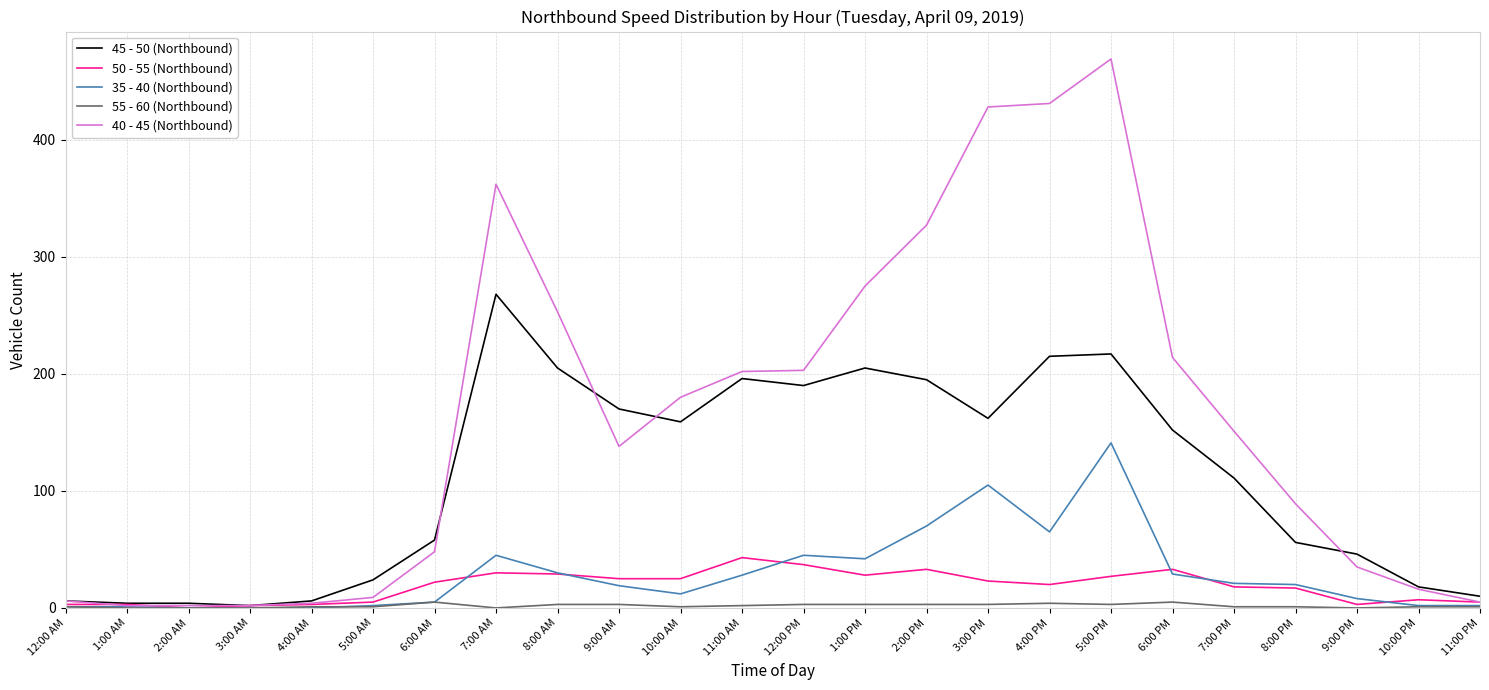

The value of 35 - 40 (Northbound) at 10:00 AM is 12. True or false?

True